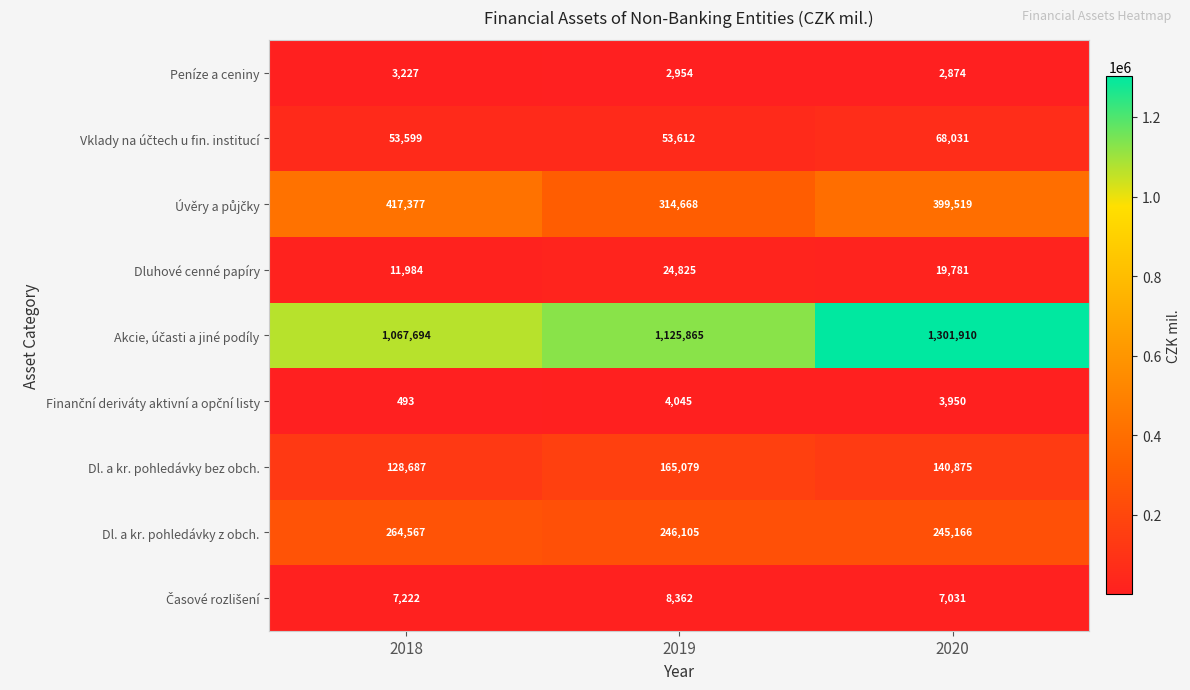

Is it true that Dluhové cenné papíry equals 34447 at 2020?

False